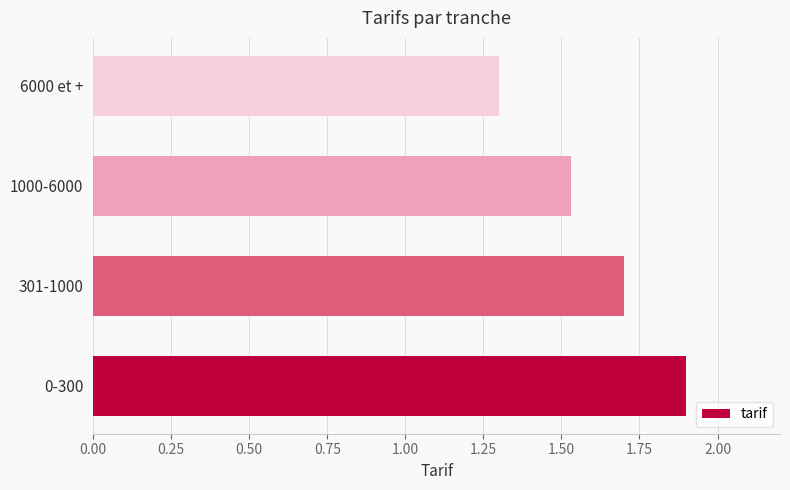

Is it true that the value at 301-1000 is 1.7?

True